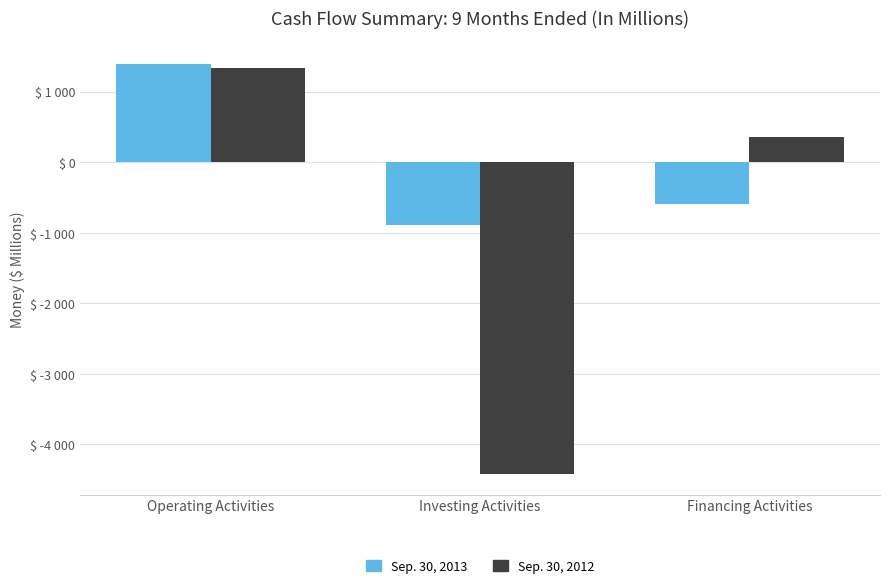

Are the bars grouped side by side (vs. stacked)?

Yes